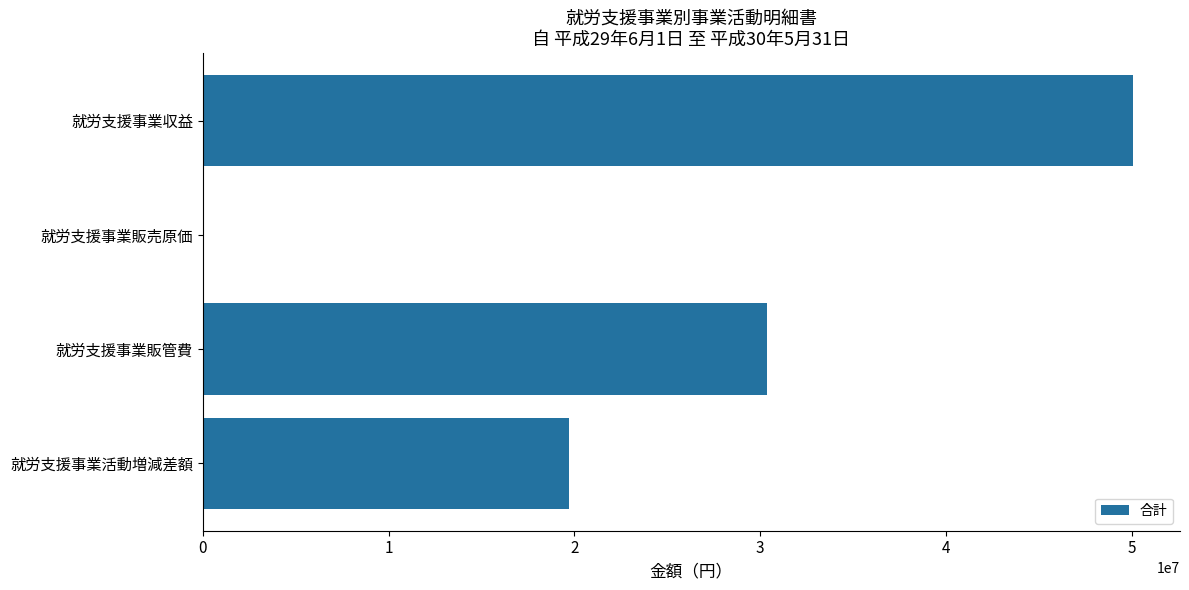

The value at 就労支援事業販売原価 is 0. True or false?

True